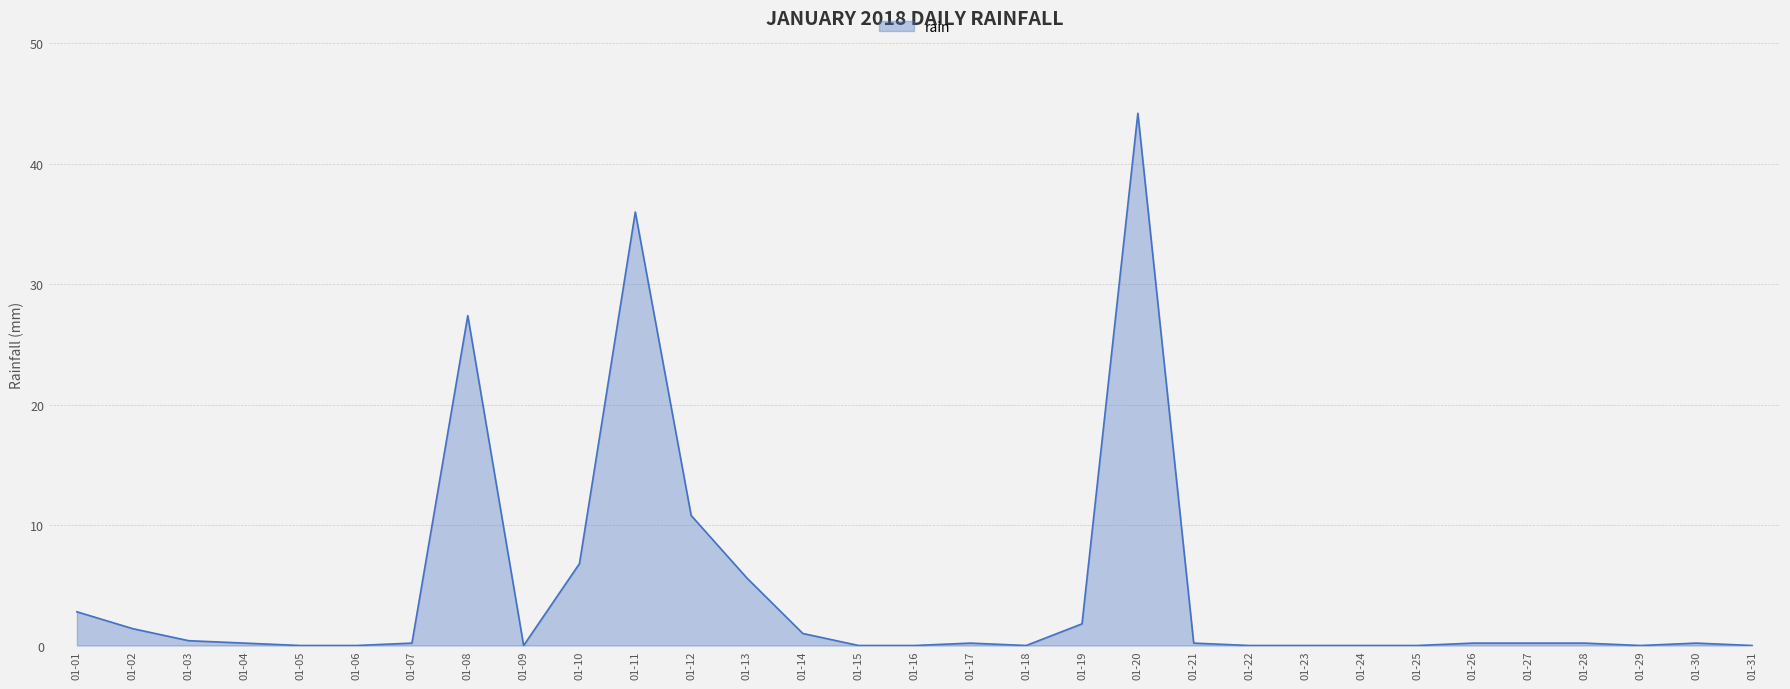

Is it true that the value at 01-23 is 30.3?

False